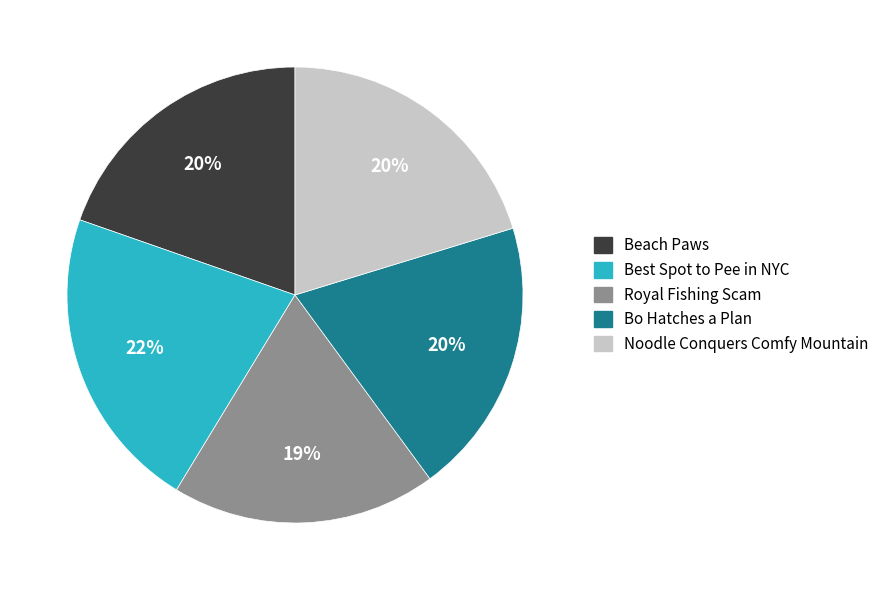

Between Beach Paws and Royal Fishing Scam, which is larger?

Beach Paws